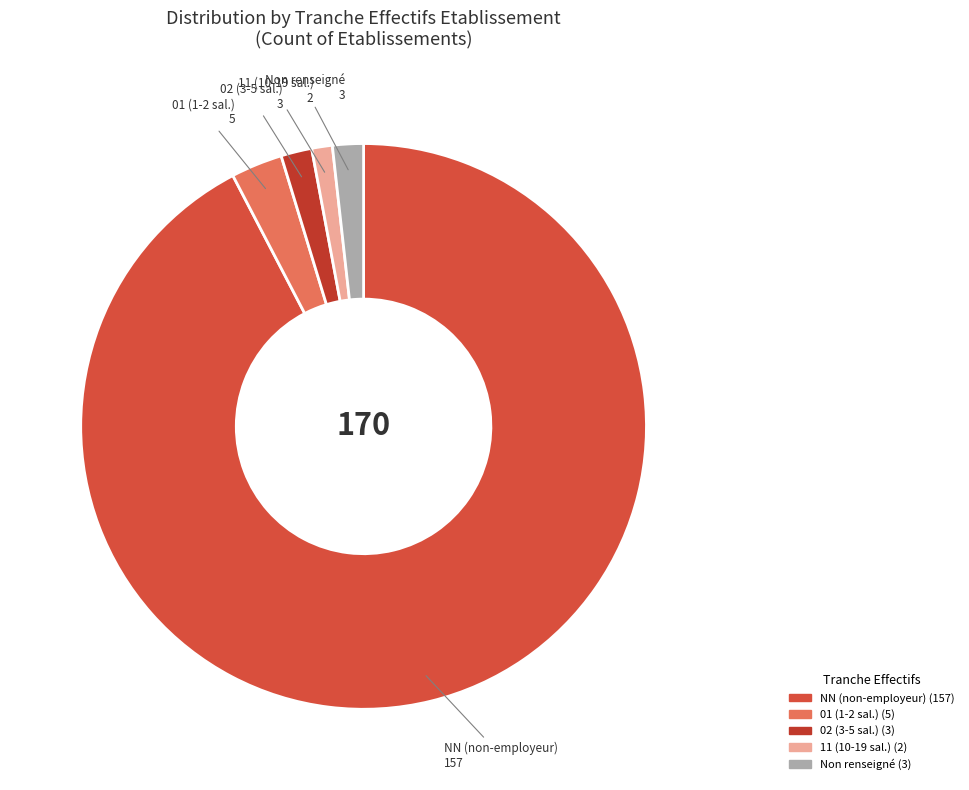

How many slices are in this pie chart?

5